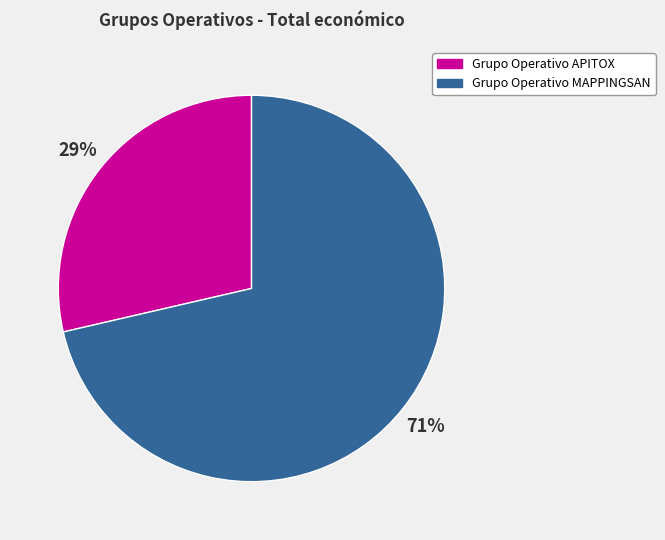

The Grupo Operativo APITOX slice represents 29% of the pie. True or false?

True